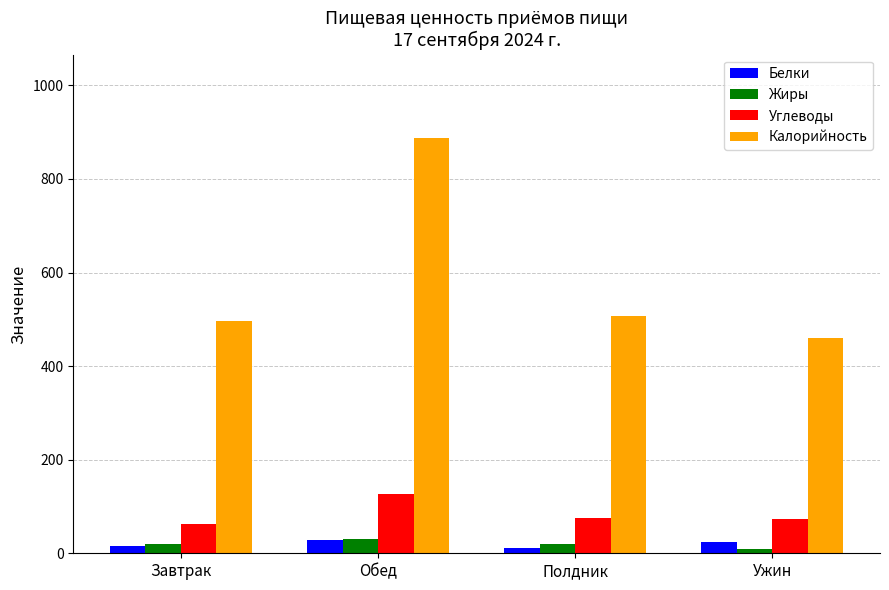

How many bars are there in each group?

4